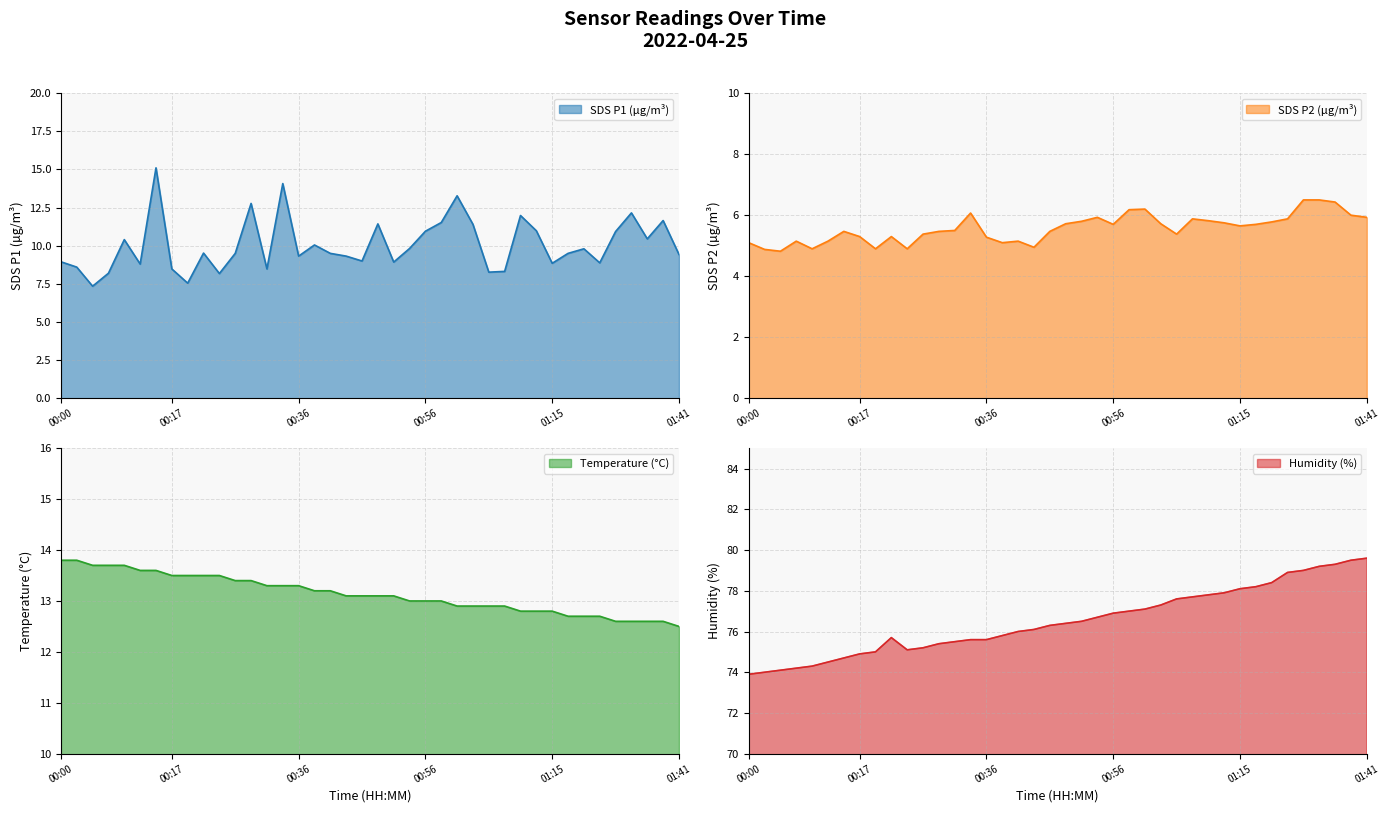

What are all the series names shown in the legend?

SDS_P1, SDS_P2, Temp, Humidity